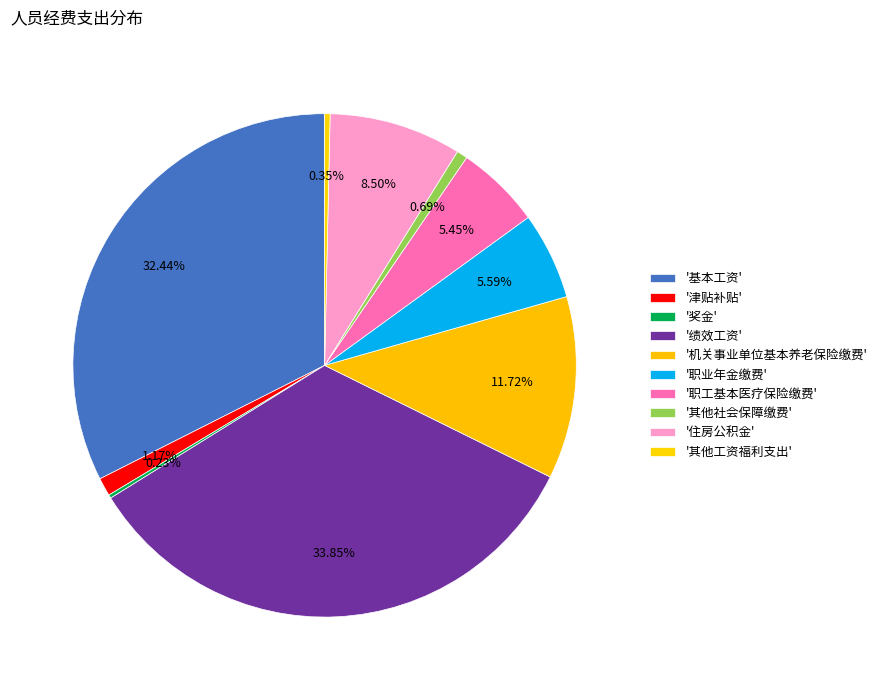

To the nearest percent, what is the difference between the largest and smallest slice percentages?

34%